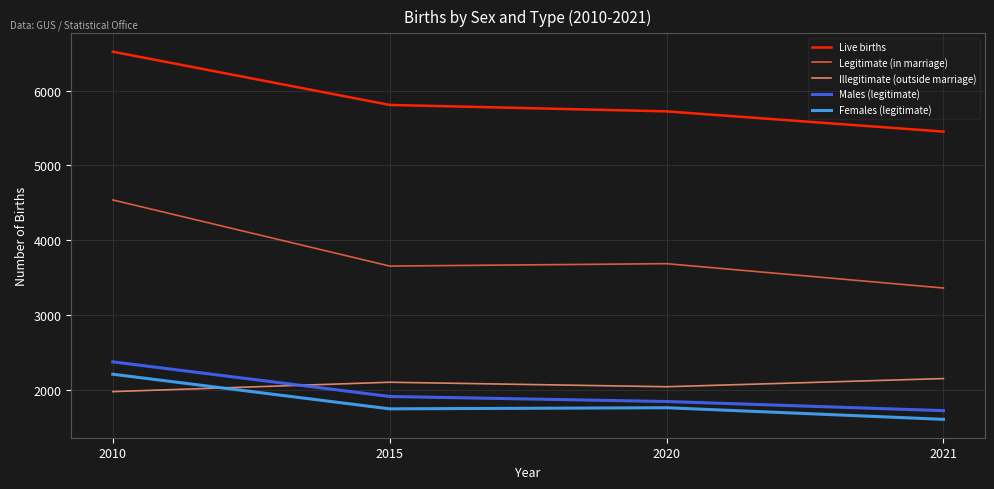

At how many categories does at least one series exceed 2159?

4